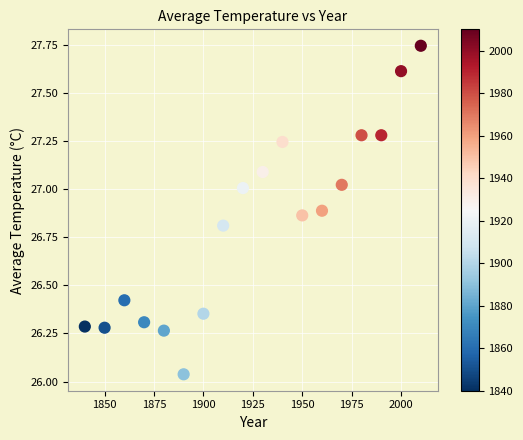

What is the range of Y values (max minus min)?

1.7